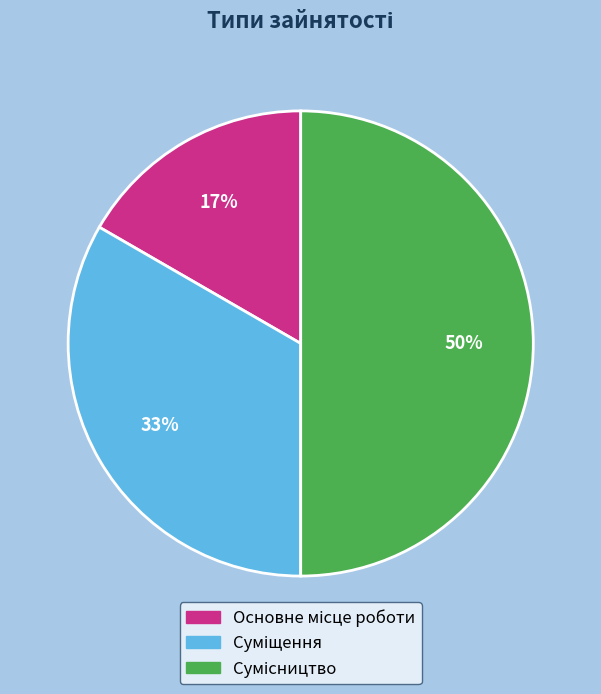

To the nearest percent, what is the difference between the largest and smallest slice percentages?

33%